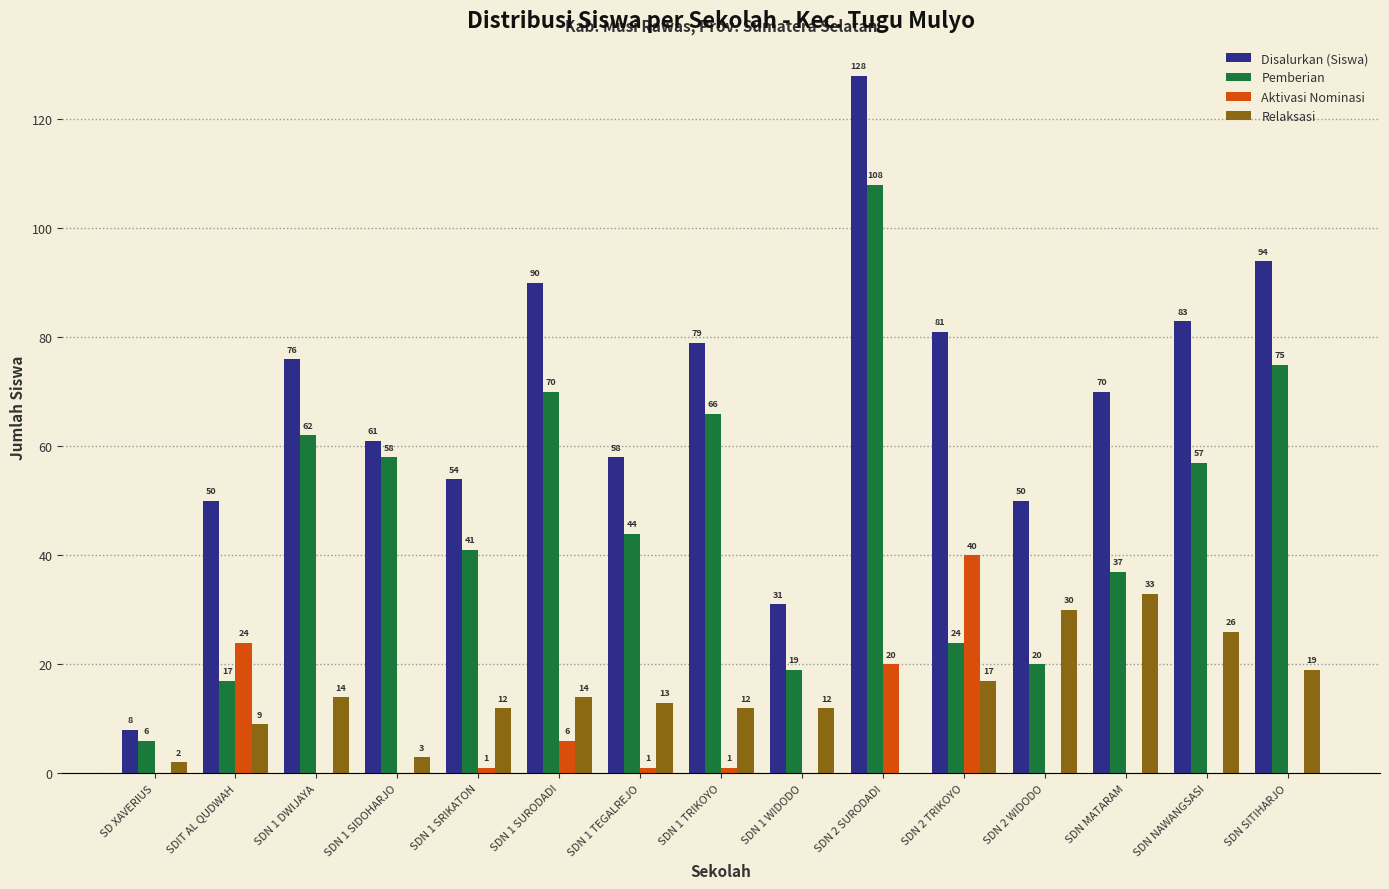

True or false: Aktivasi Nominasi has a value of 0 at SDN 1 DWIJAYA.

True